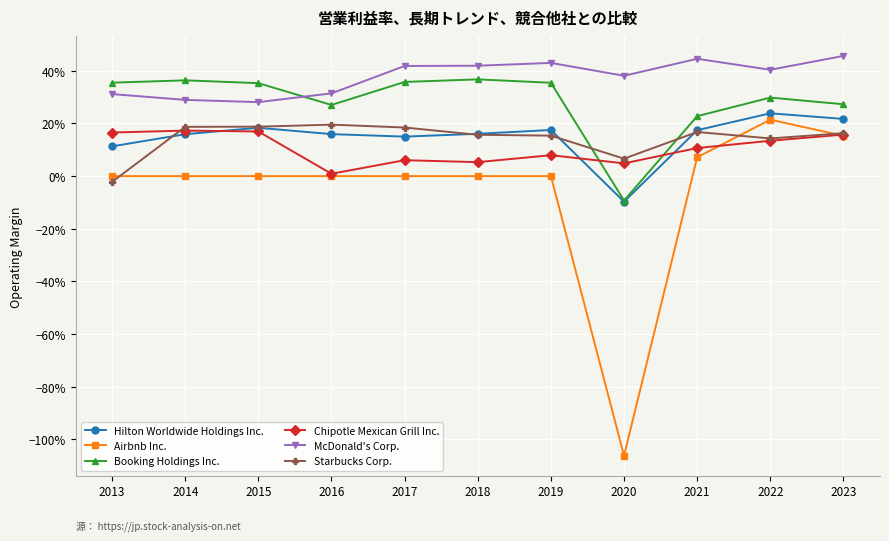

True or false: McDonald's Corp. has more than 0 points higher than both neighbors.

True